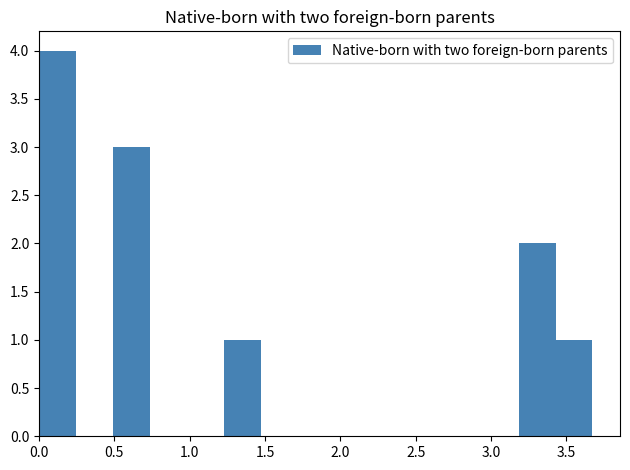

Reading left to right, list every bar in this chart as the range it spans on the x-axis followed by its height. Neither the bar edges nor the heights are printed on the chart, so give them approximately, as read against the axes.

0.00 to 0.25: 4
0.25 to 0.50: 0
0.50 to 0.75: 3
0.75 to 1.00: 0
1.00 to 1.25: 0
1.25 to 1.45: 1
1.45 to 1.70: 0
1.70 to 1.95: 0
1.95 to 2.20: 0
2.20 to 2.45: 0
2.45 to 2.70: 0
2.70 to 2.95: 0
2.95 to 3.20: 0
3.20 to 3.45: 2
3.45 to 3.65: 1